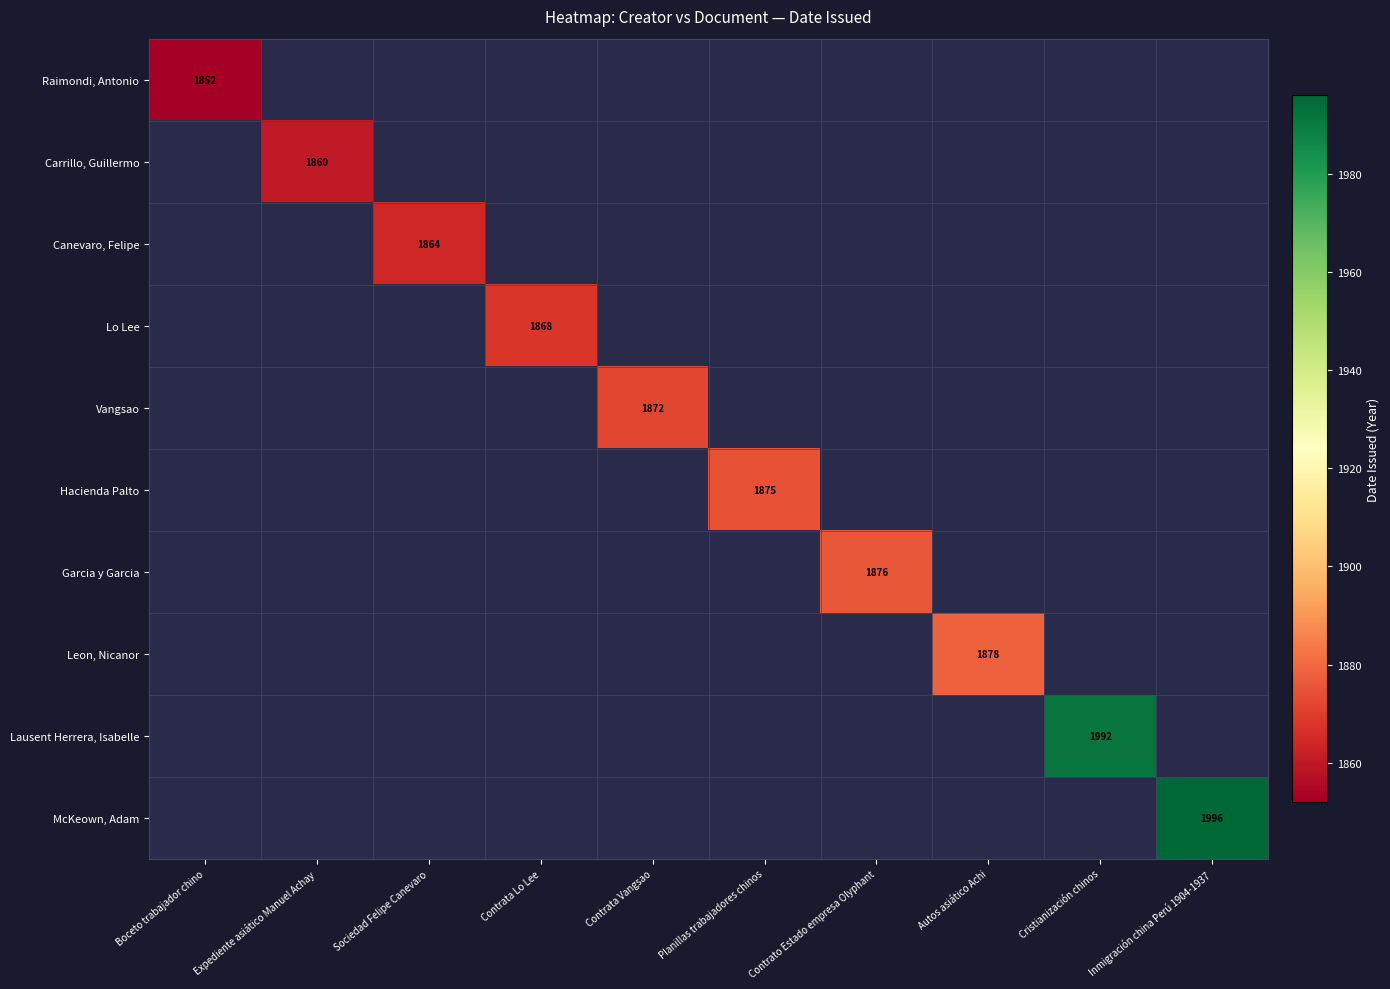

At how many categories does at least one series exceed 1987?

2